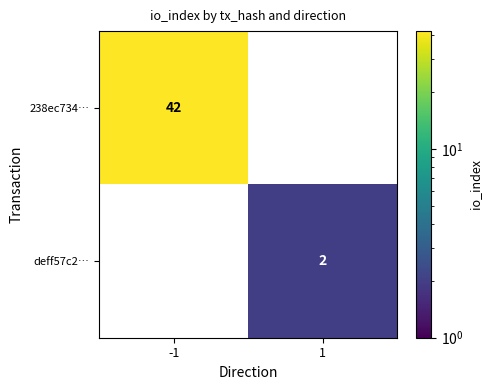

Is it true that 238ec734… equals 58 at -1?

False